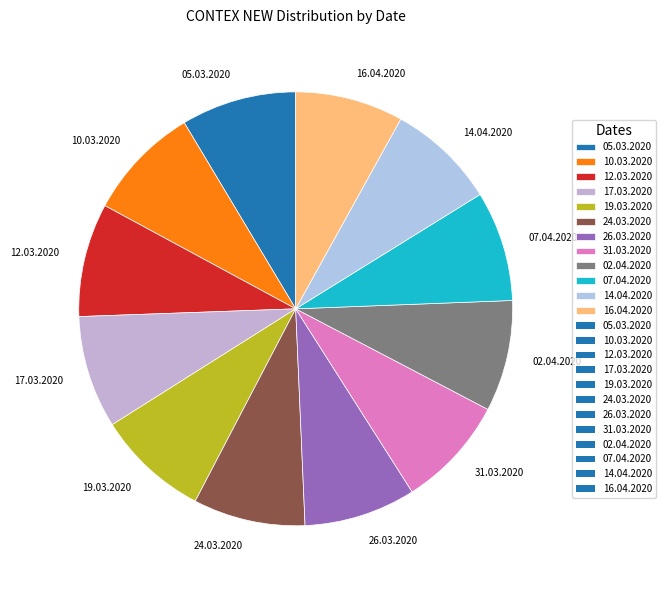

How many segments does this pie chart have?

12